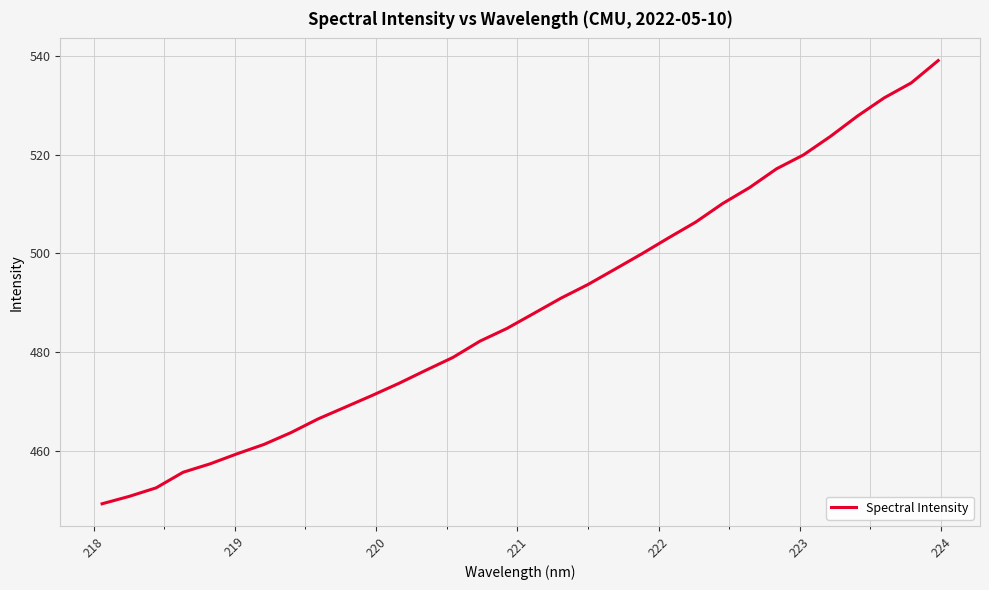

What is the smallest value displayed?

449.2